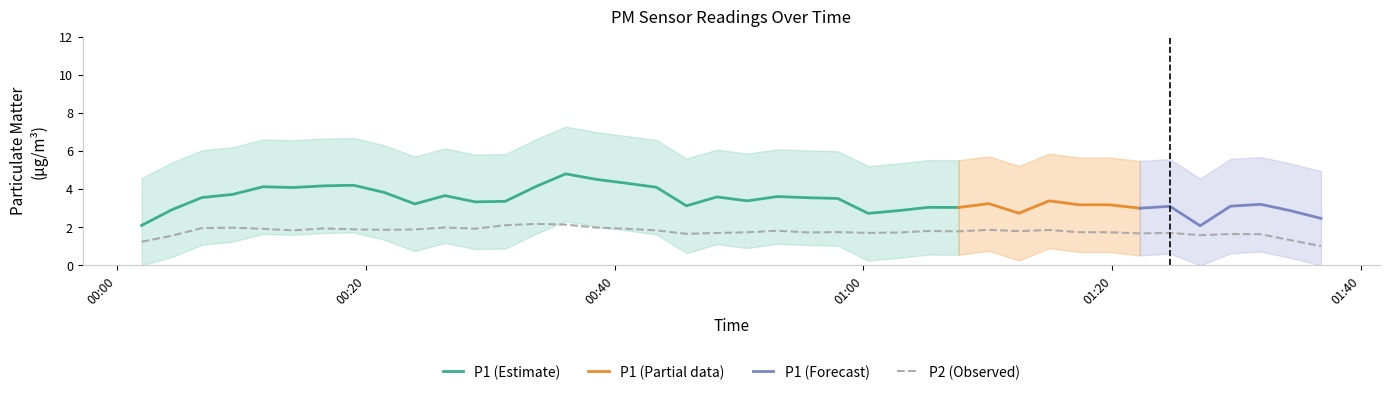

Is the value of P2 at 24 greater than the value of P1 at 34?

No